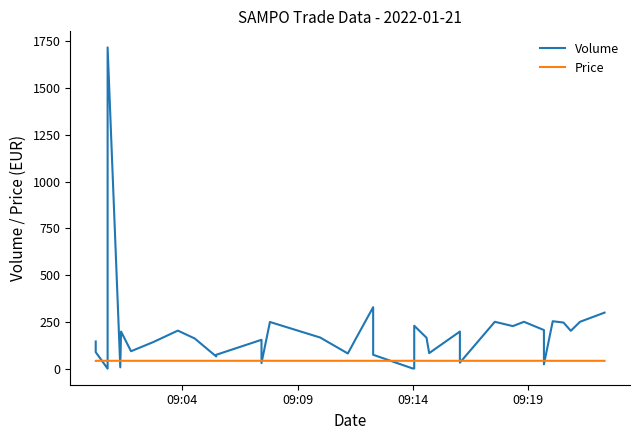

How many data points in Volume are less than 163?

19